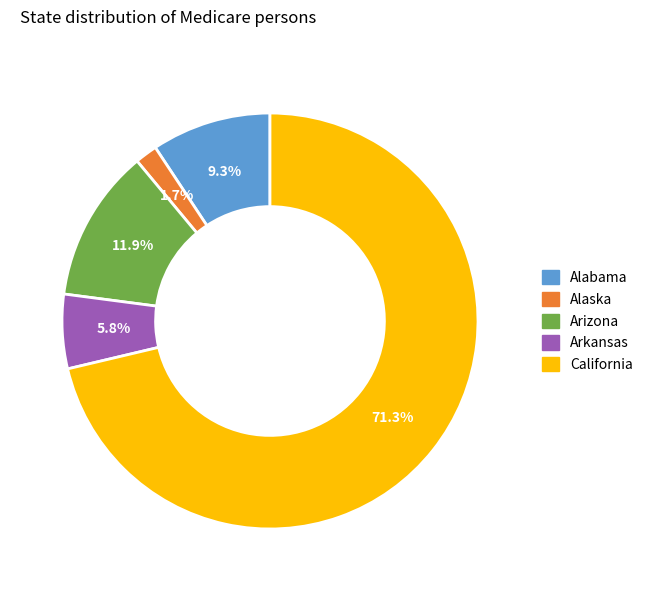

How many slices are in this pie chart?

5